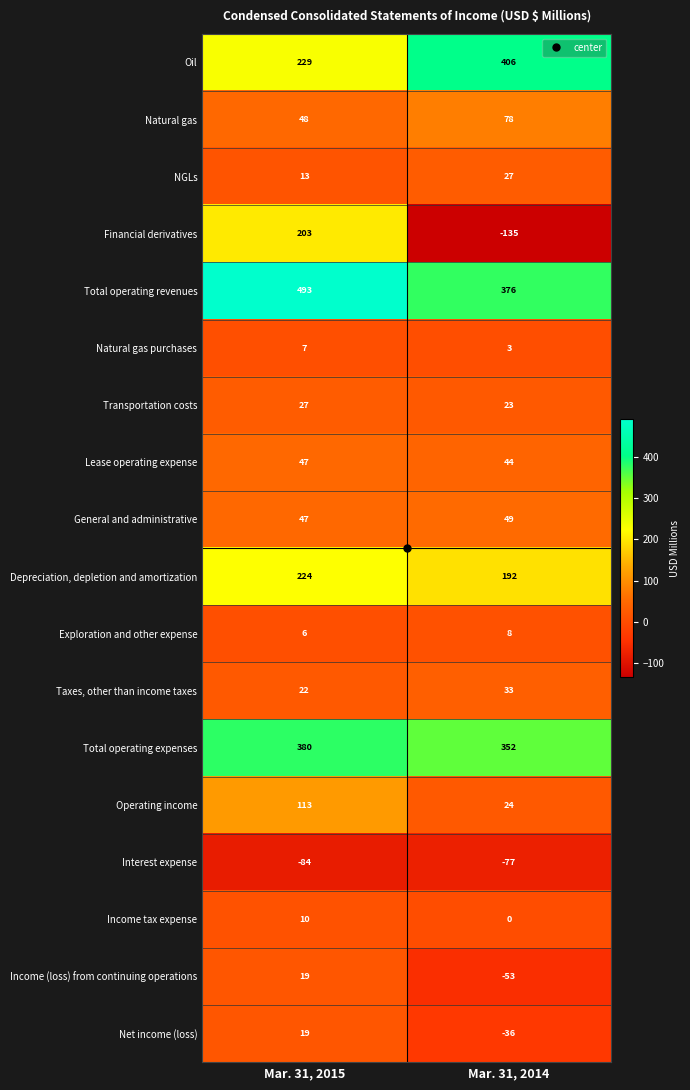

Between Mar. 31, 2015 and Mar. 31, 2014, which series saw the biggest shift?

Financial derivatives